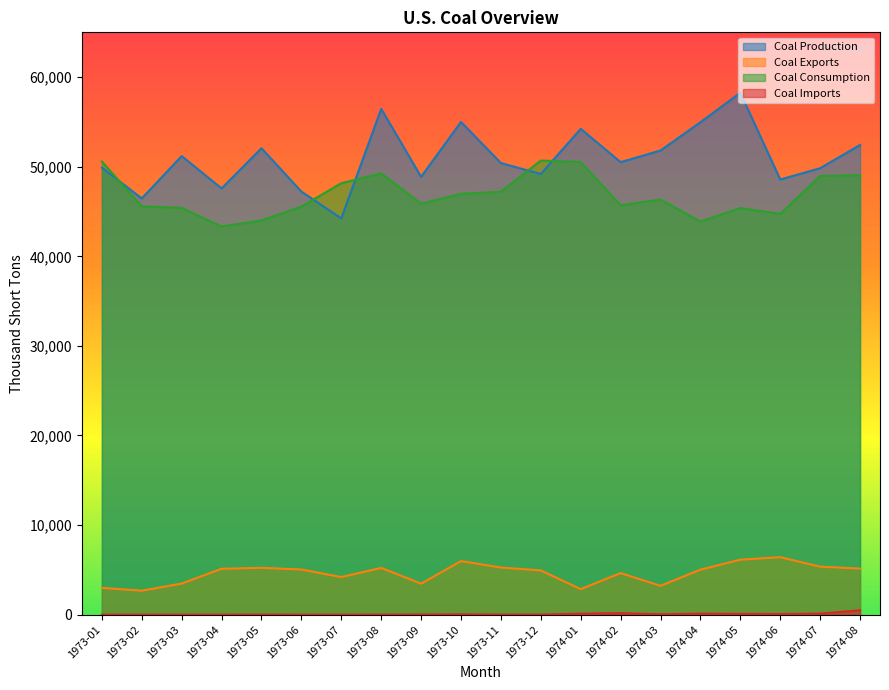

True or false: Coal Imports and Coal Exports intersect in this chart.

False